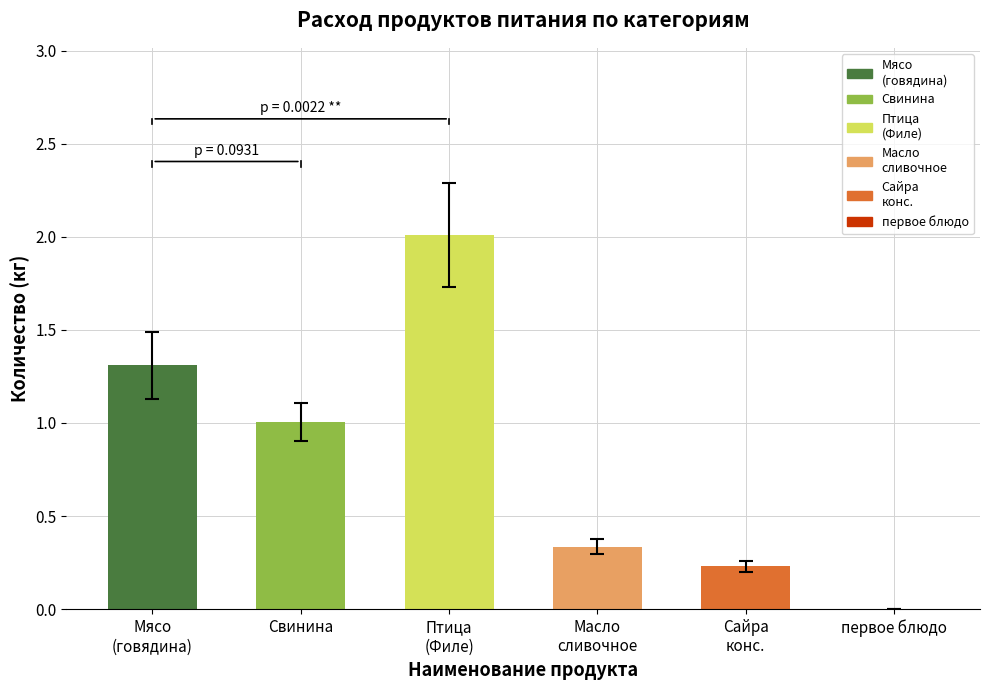

What is the sum of all values?

4.9